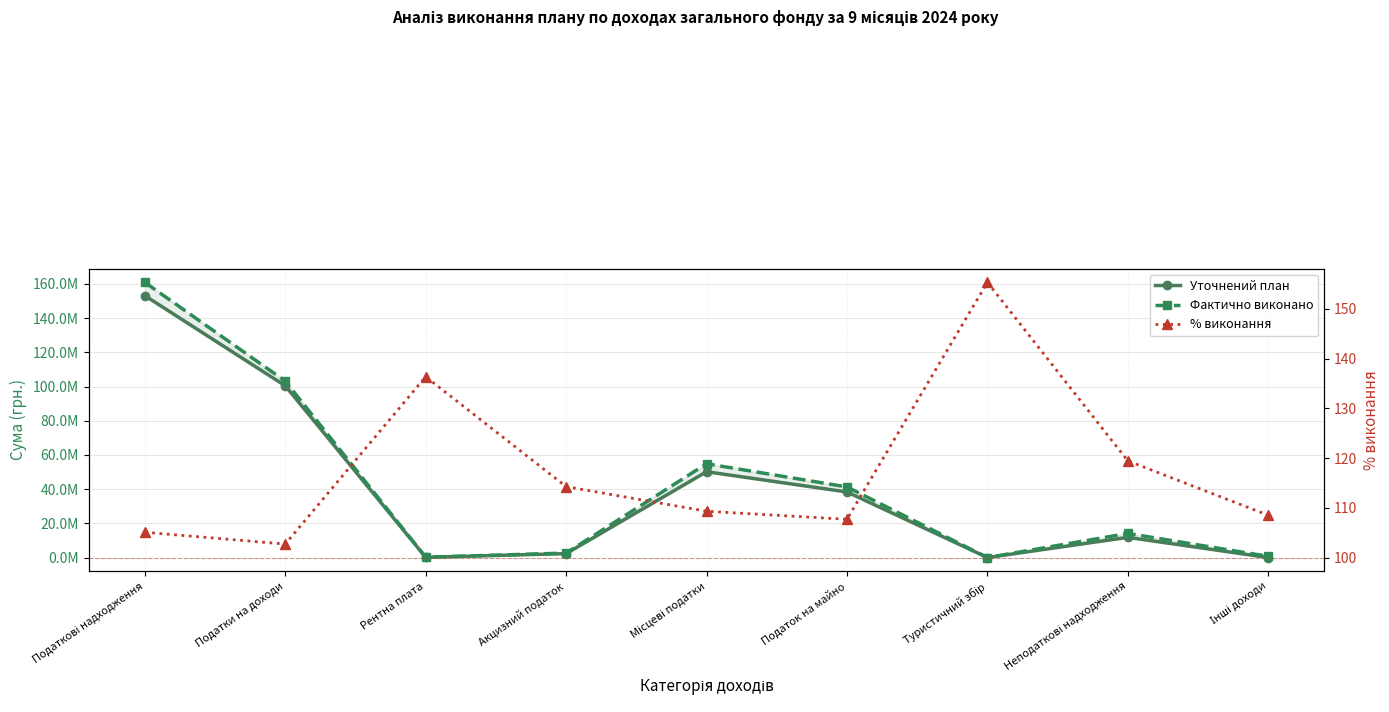

Rank the series at Податкові надходження from lowest to highest value.

% виконання, Уточнений план, Фактично виконано